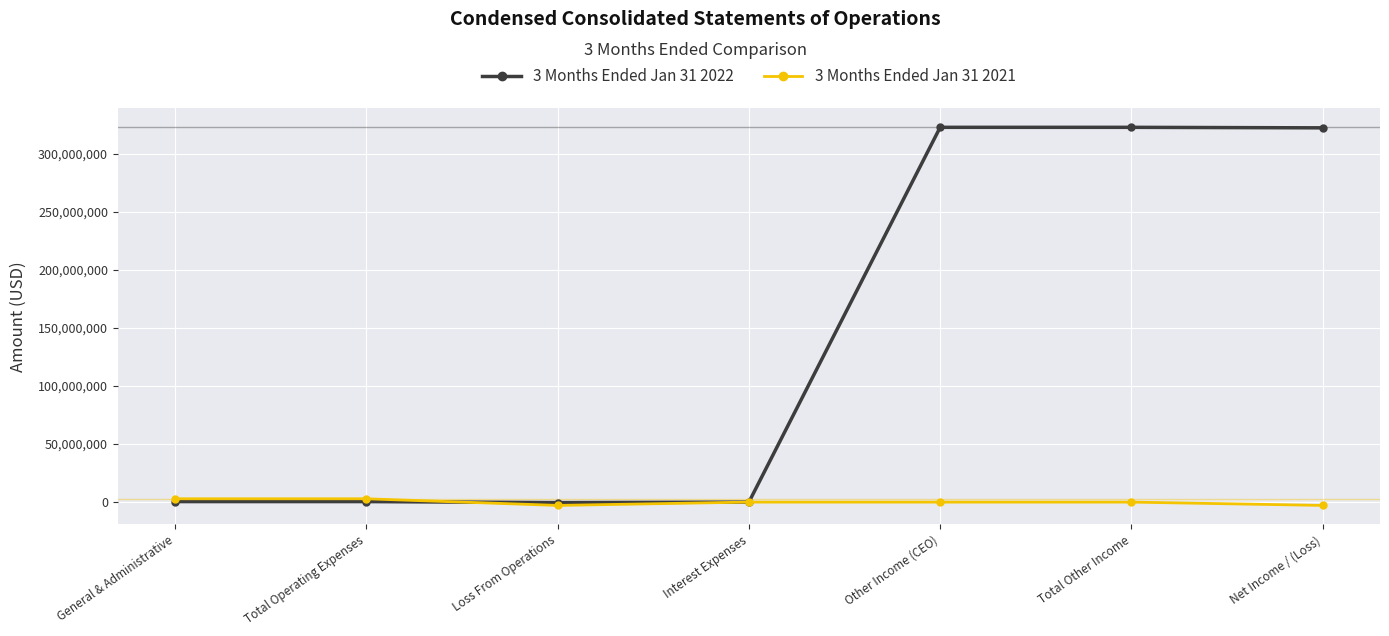

How many data points in 3 Months Ended Jan 31 2021 are less than -2450?

3